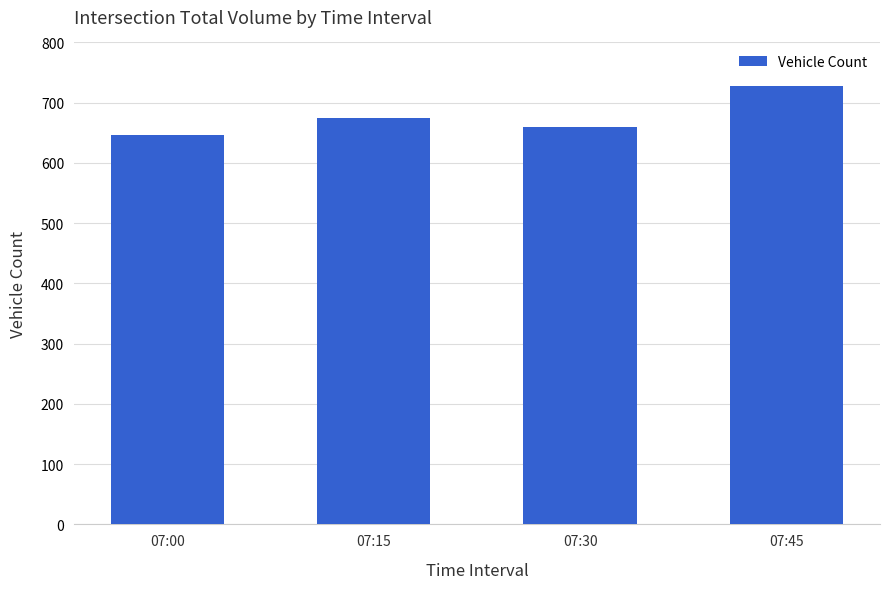

What is the ratio of the value at 07:00 to the value at 07:15?

1.0